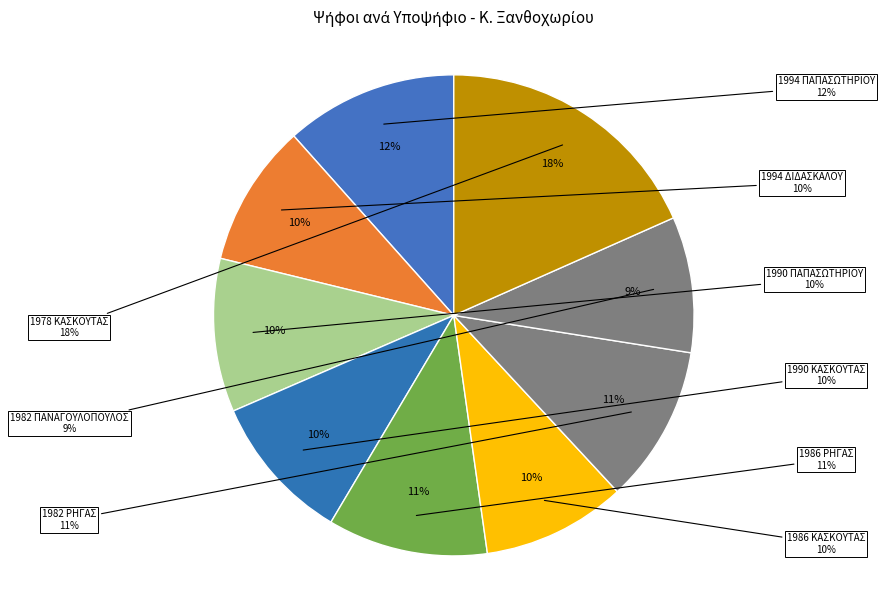

What is the total percentage of 1982 ΡΗΓΑΣ and 1986 ΚΑΣΚΟΥΤΑΣ?

20.3%